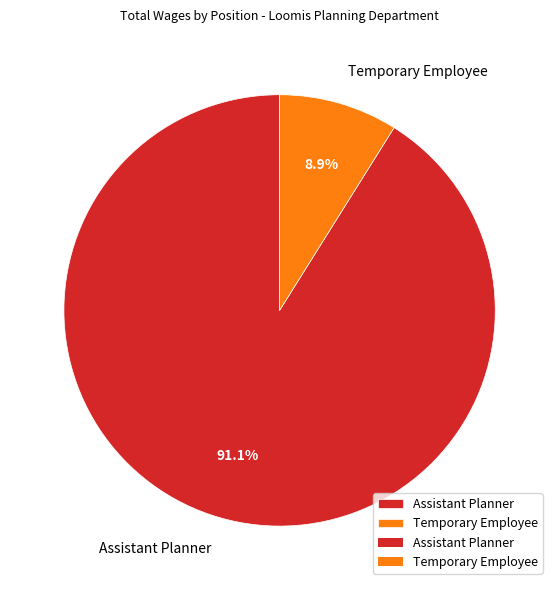

True or false: Assistant Planner accounts for 99% of the total.

False